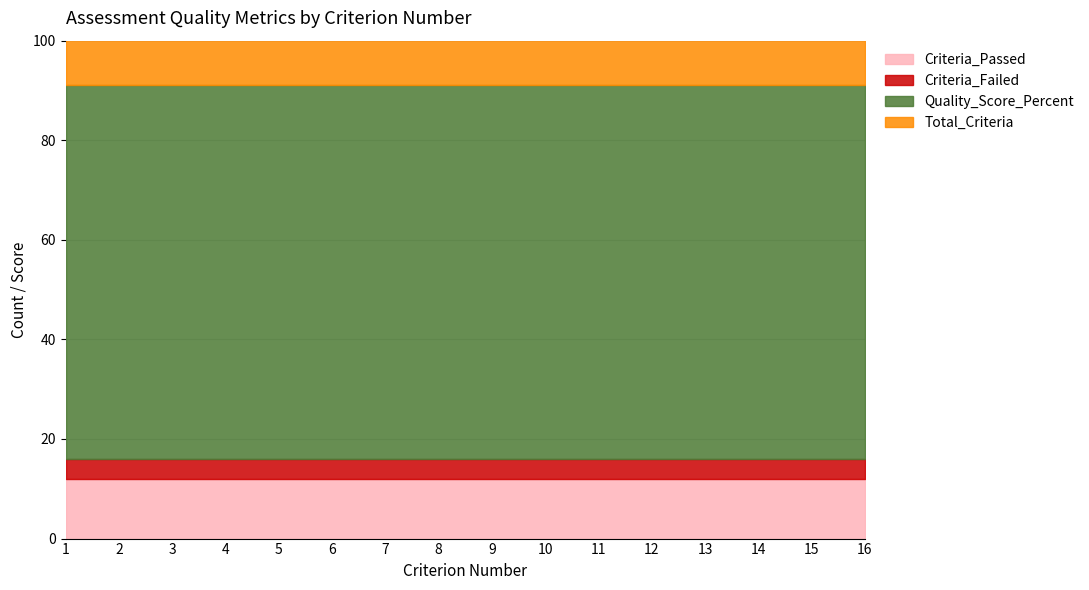

What is the sum of the Quality_Score_Percent values at 15 and 11?

150